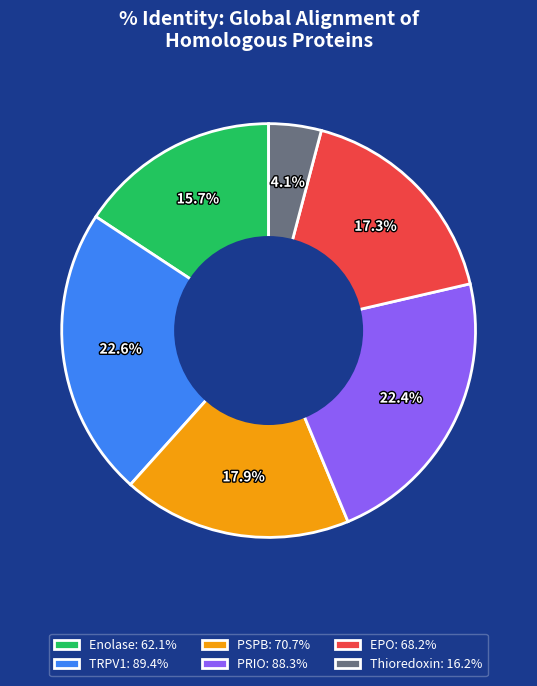

Approximately how many times larger is the value at EPO: 68.2% compared to PSPB: 70.7%?

1.0